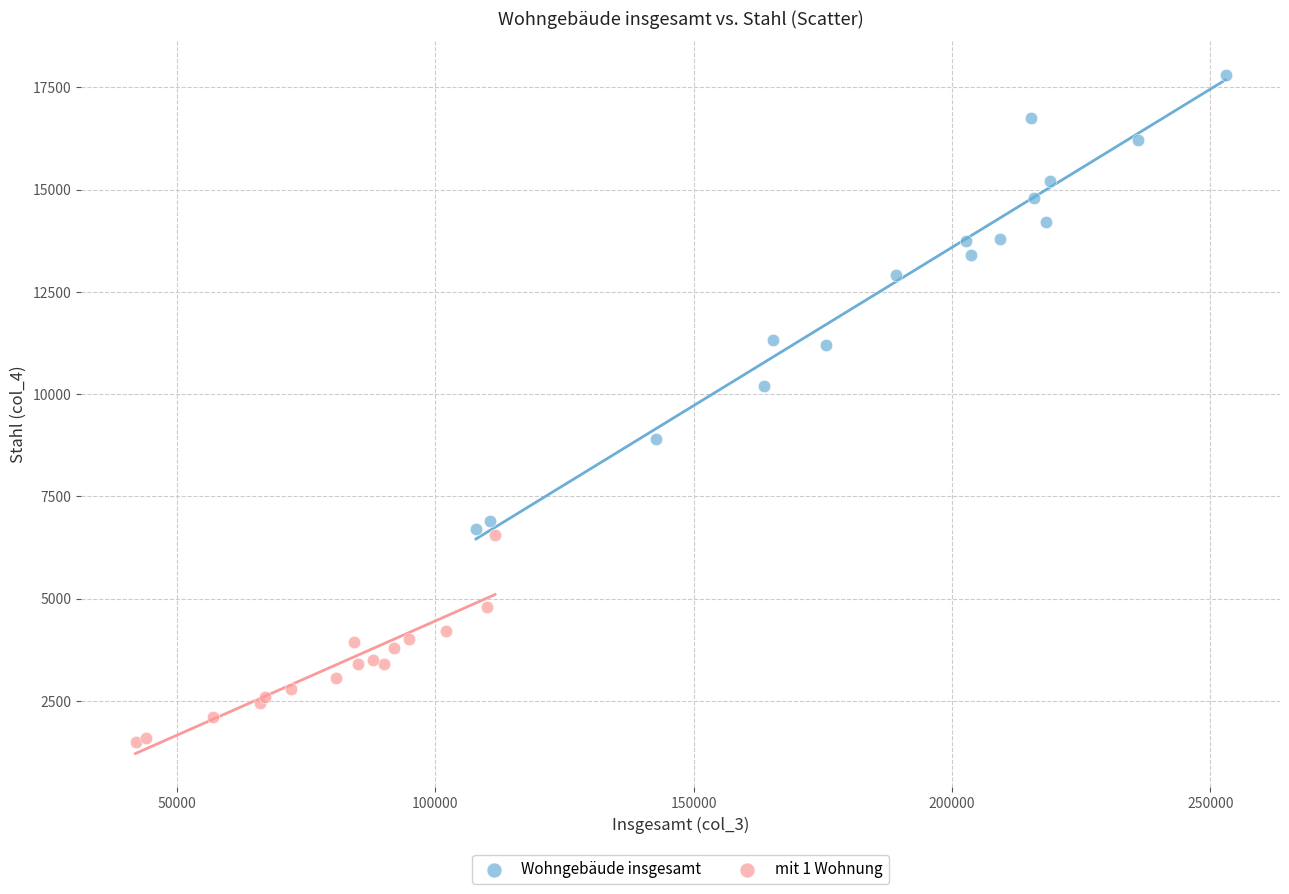

Which series has the largest Y range (max minus min)?

Wohngebäude insgesamt